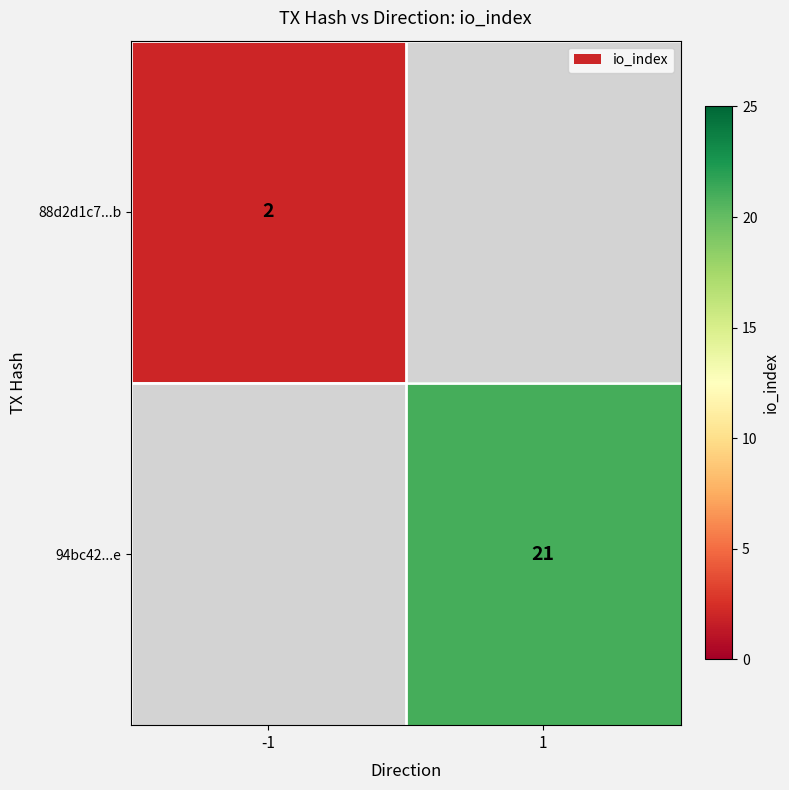

The value of 88d2d1c7...b at -1 is 1.3. True or false?

False